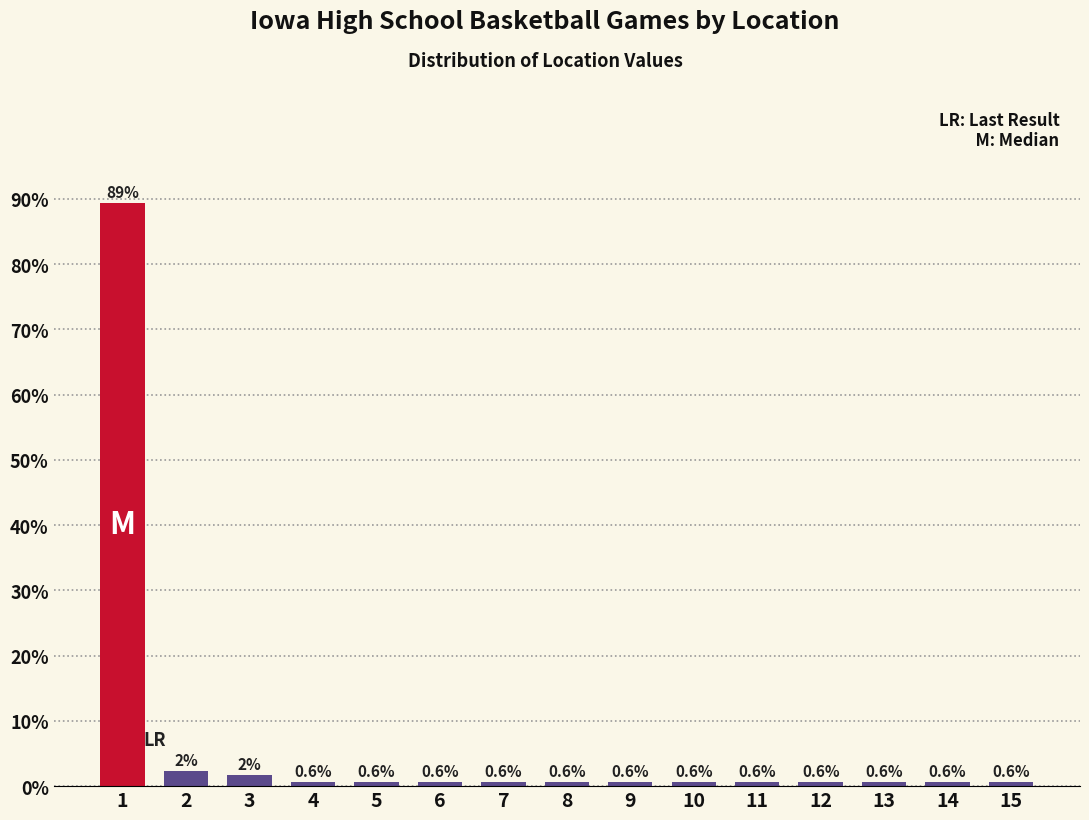

What is the sum of the values at 3 and 1?

91.0